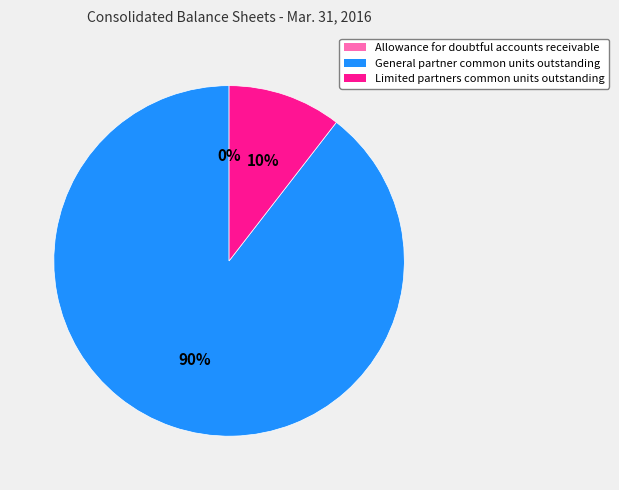

The General partner common units outstanding slice represents 90% of the pie. True or false?

True